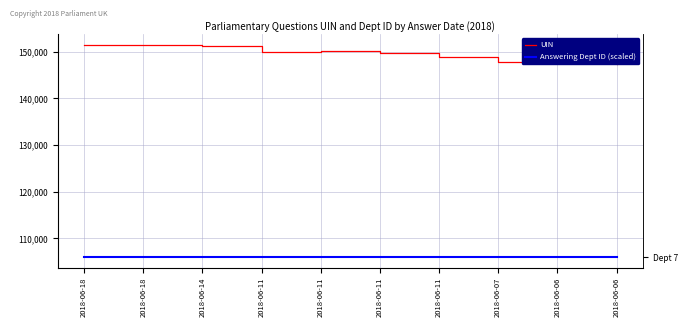

Reading right to left, list all the values displayed in this chart.

UIN: 147324.0	147846.0	147839.0	148795.0	149682.0	150108.0	149899.0	151246.0	151418.0	151403.0
Answering Dept ID (scaled): 105992.6	105992.6	105992.6	105992.6	105992.6	105992.6	105992.6	105992.6	105992.6	105992.6